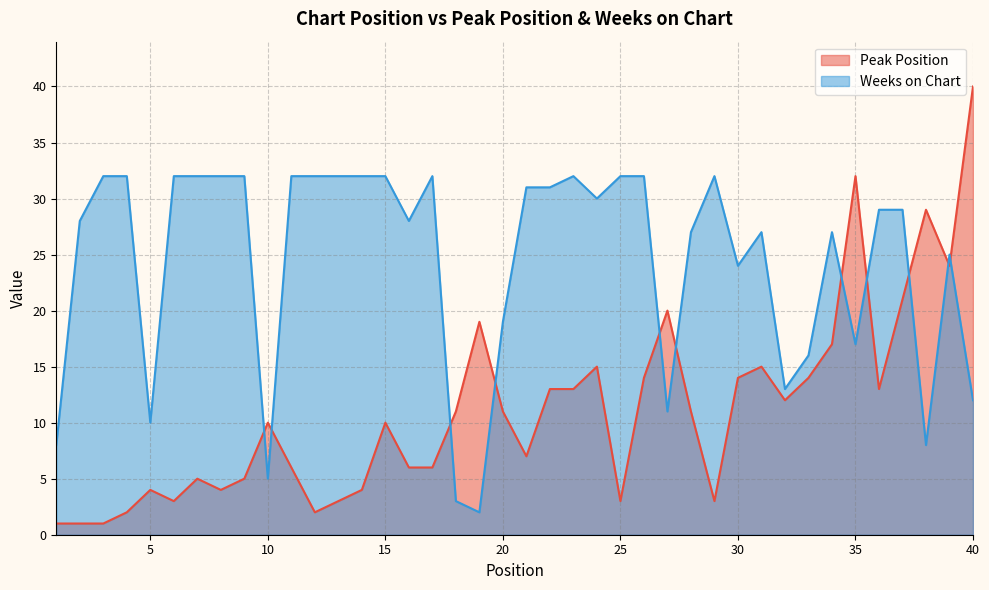

What is the sum of all Peak Position values?

444